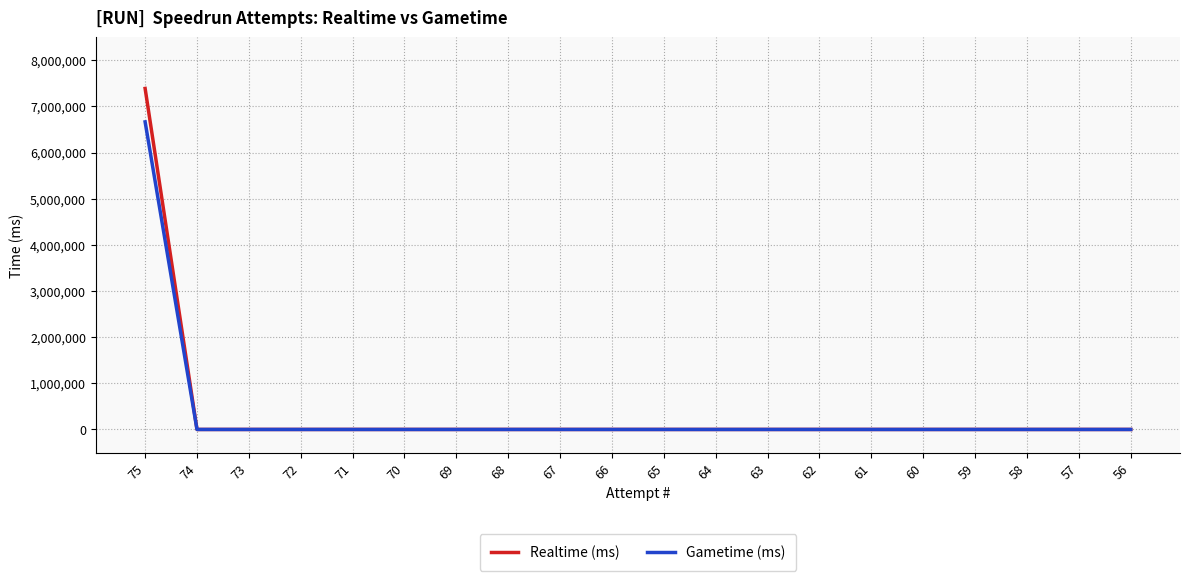

List the series in order of their peak value, highest first.

Realtime (ms), Gametime (ms)